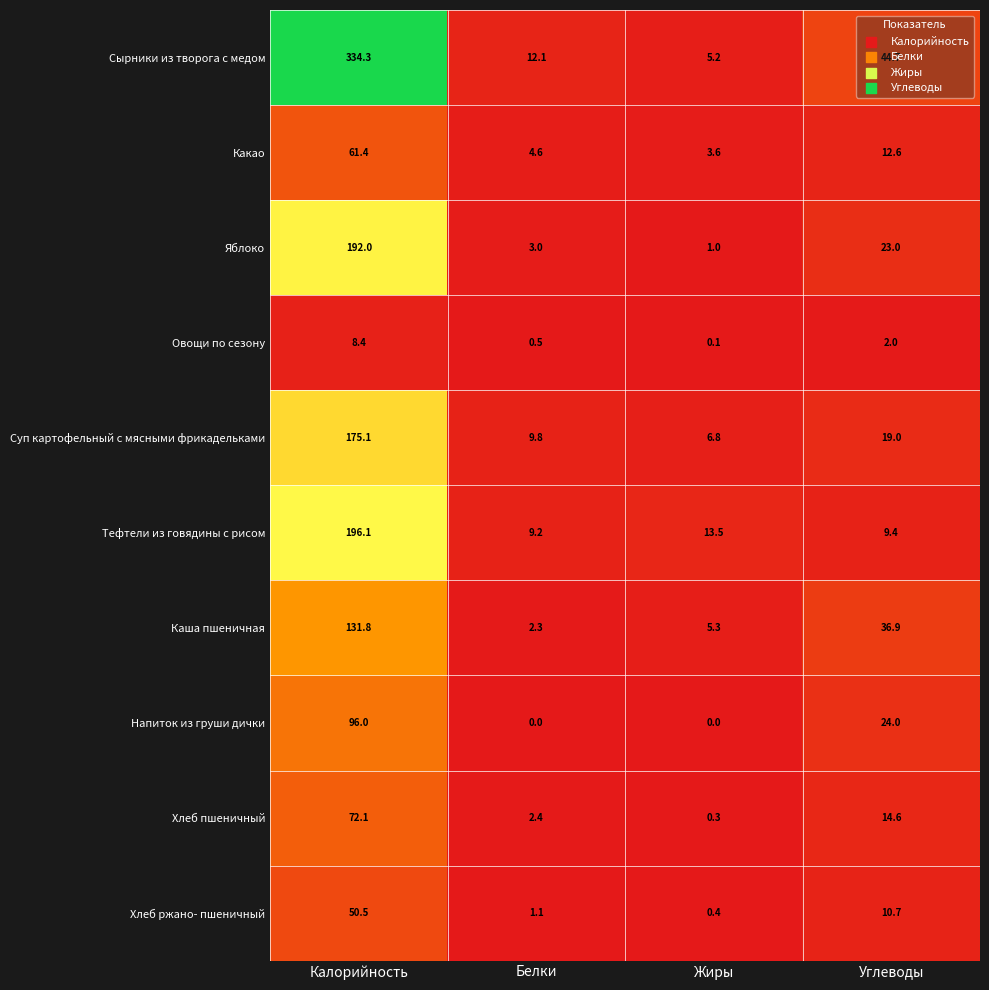

At which label does Тефтели из говядины с рисом first exceed 13?

Калорийность